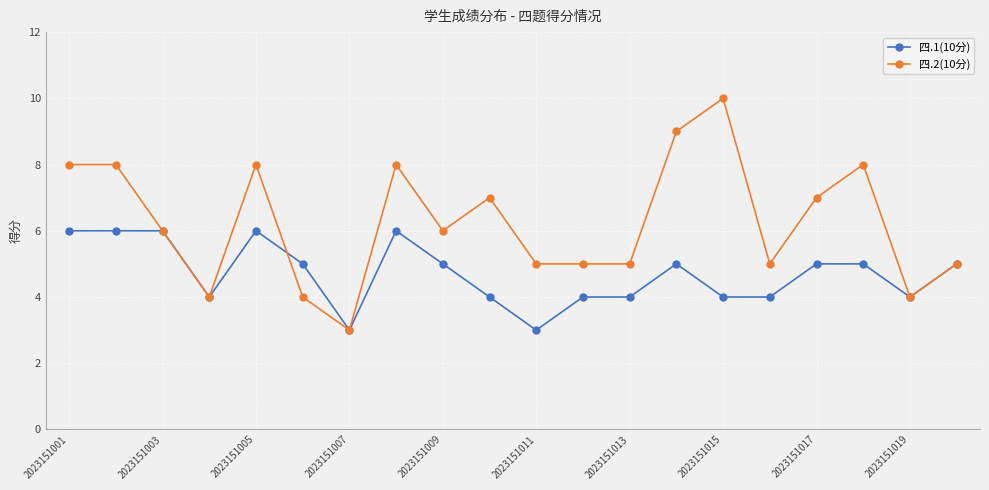

What is the smallest value displayed?

3